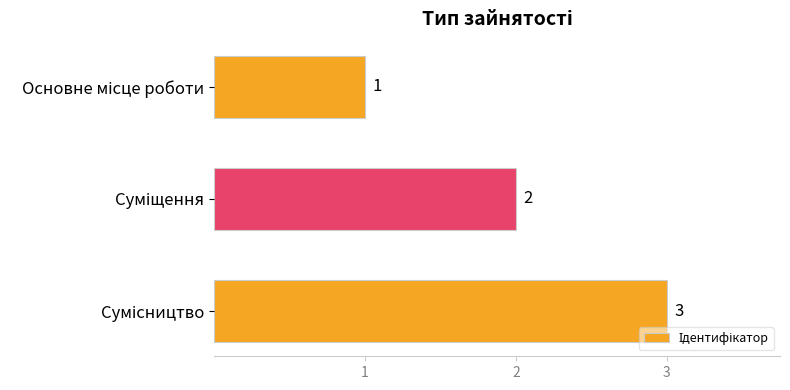

What is the sum of all values?

6